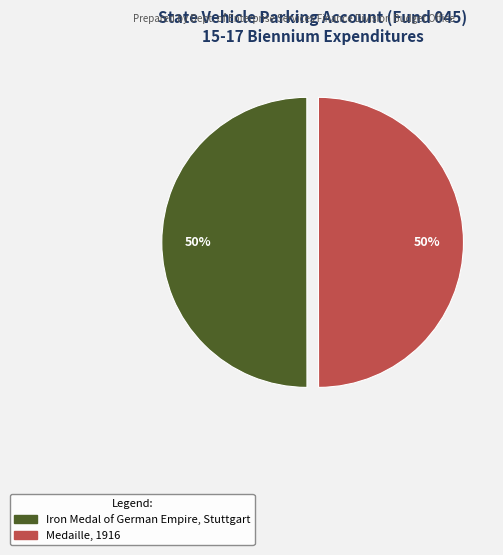

True or false: Medaille, 1916 accounts for 50% of the total.

True